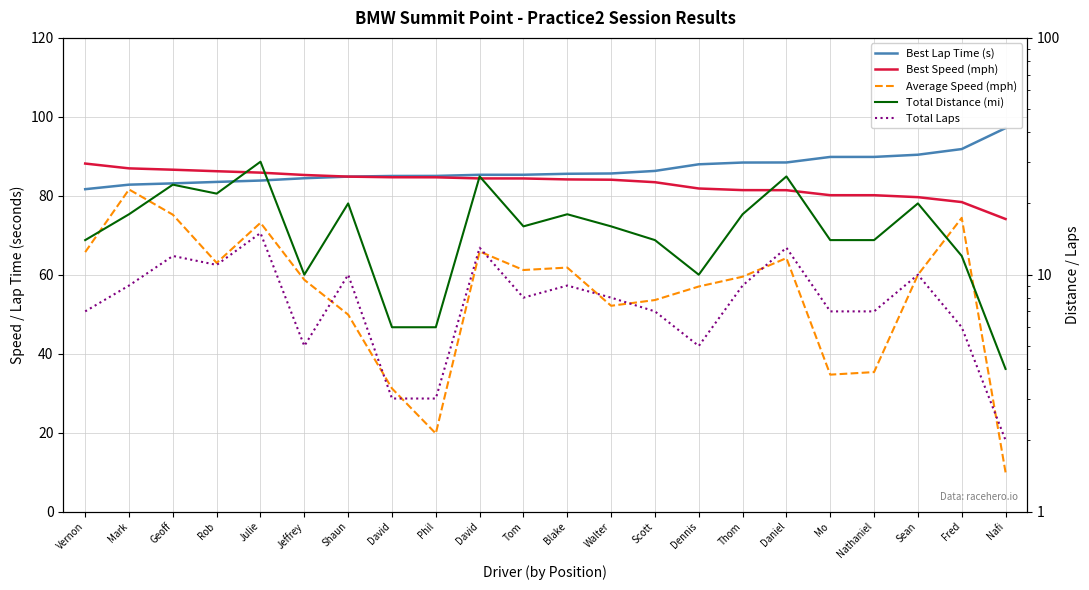

True or false: Best Speed (mph) and Total Distance (mi) intersect in this chart.

False